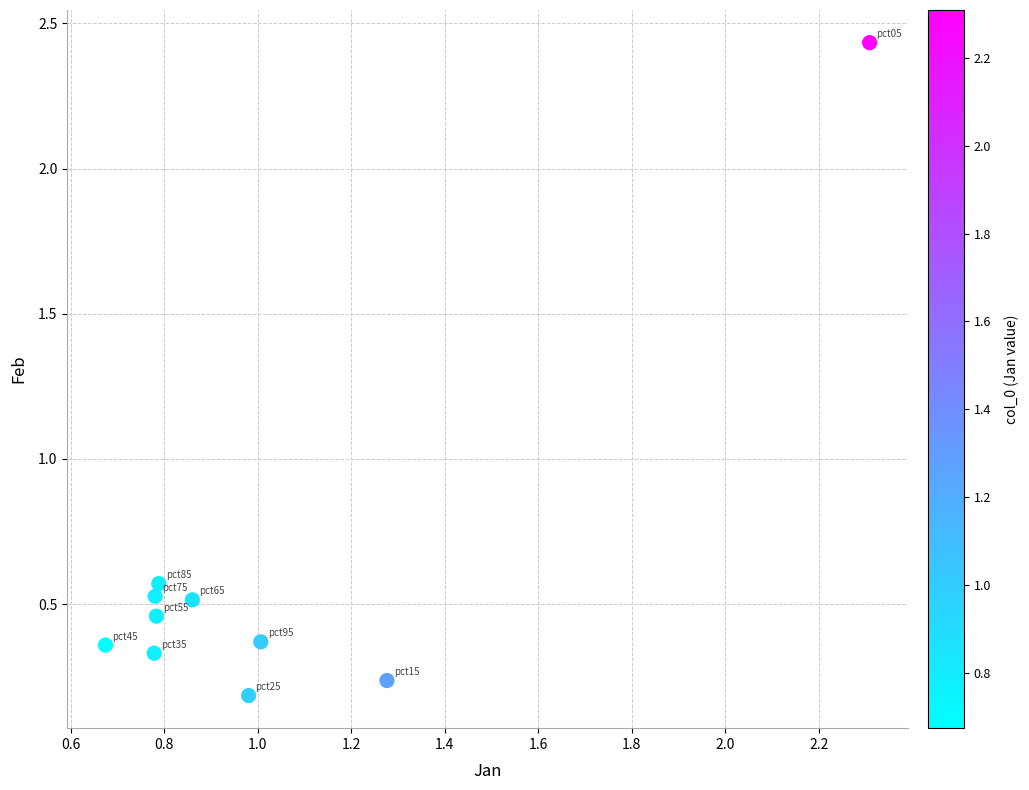

What is the range of X values (max minus min)?

1.6